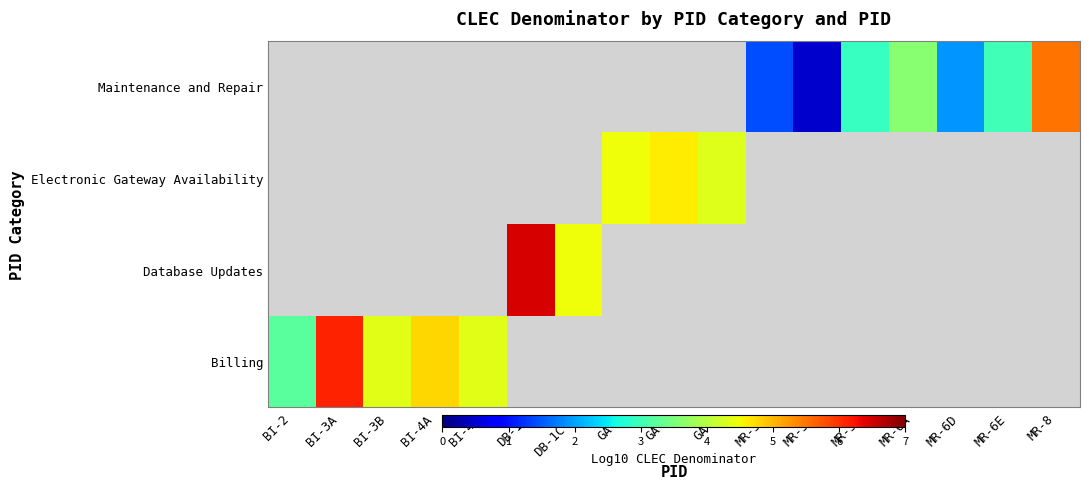

Is it true that Billing equals 1.8 at BI-4B?

False